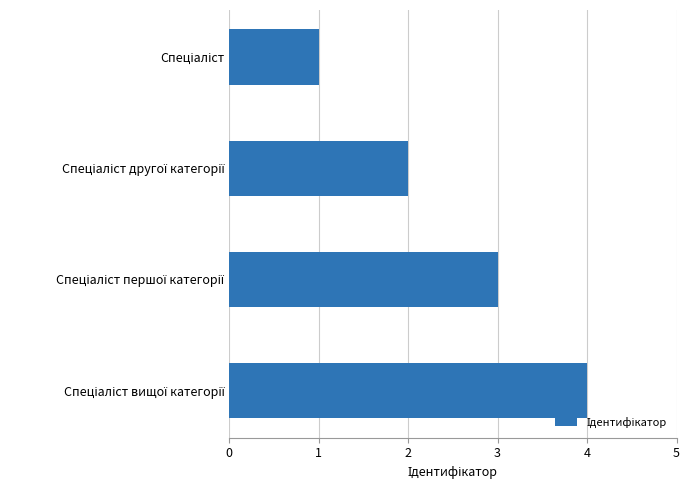

What is the greatest value displayed?

4